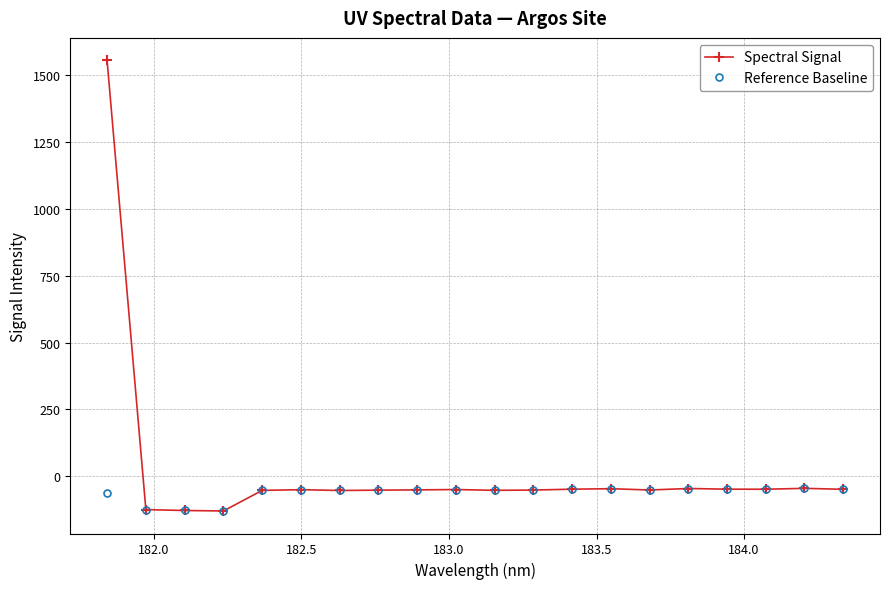

True or false: Spectral Signal has more than 0 points higher than both neighbors.

True